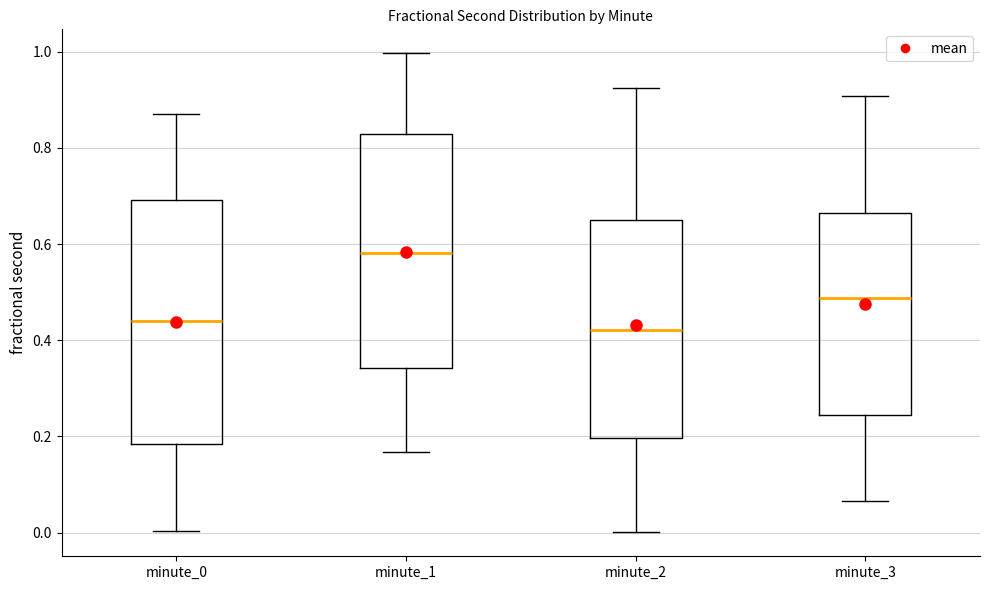

Where is the upper edge of the box for minute_2 on the y-axis? The values are not printed on the chart, so give them approximately, as read against the axis.

0.66